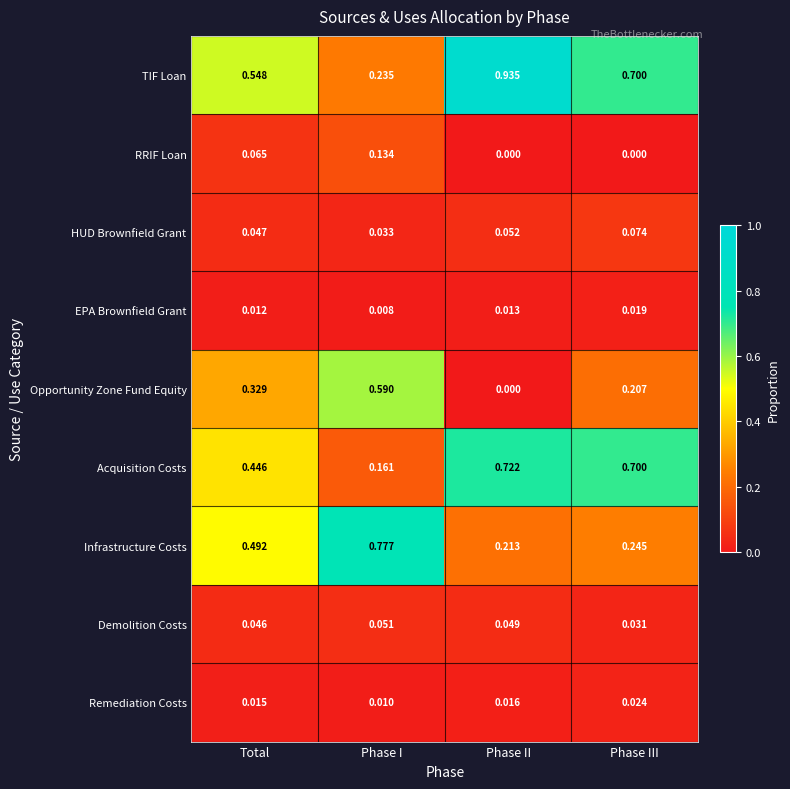

Where is EPA Brownfield Grant nearest to the value 0?

Phase I